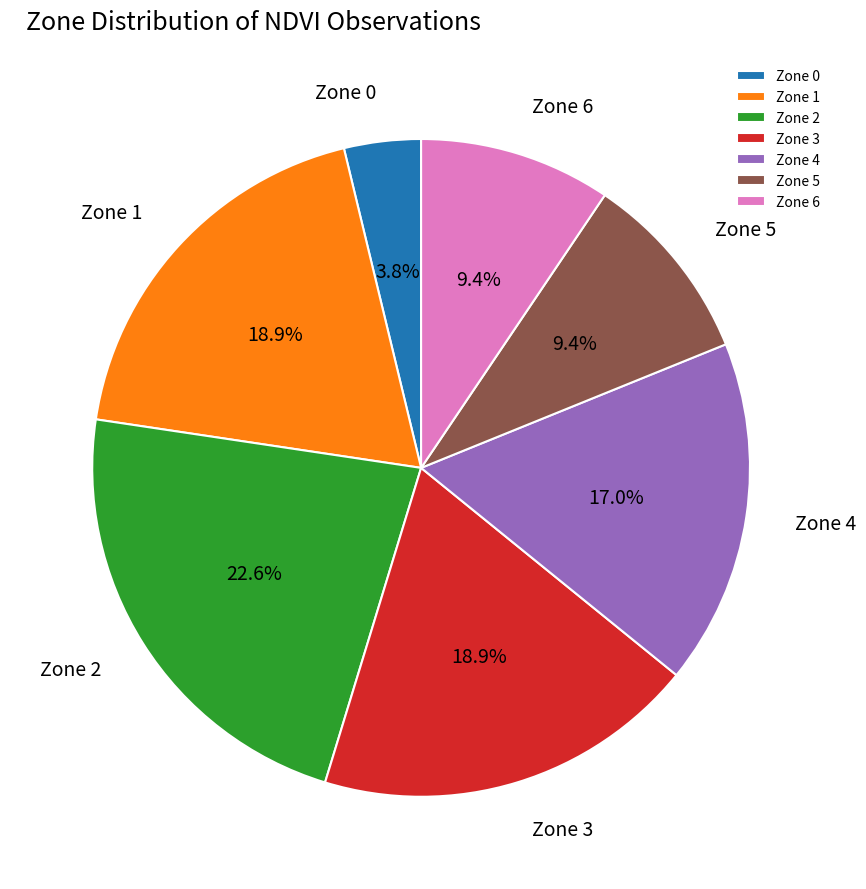

Is the sum of Zone 4 and Zone 6 greater than half?

No